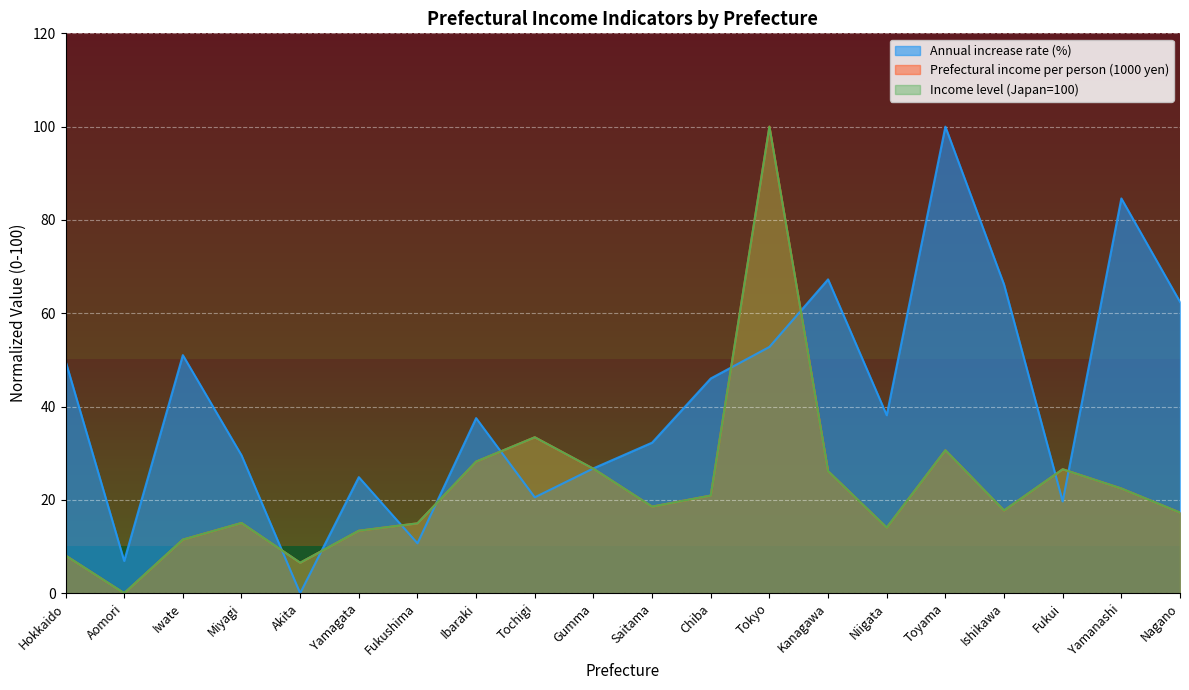

What is the greatest value displayed?

100.0